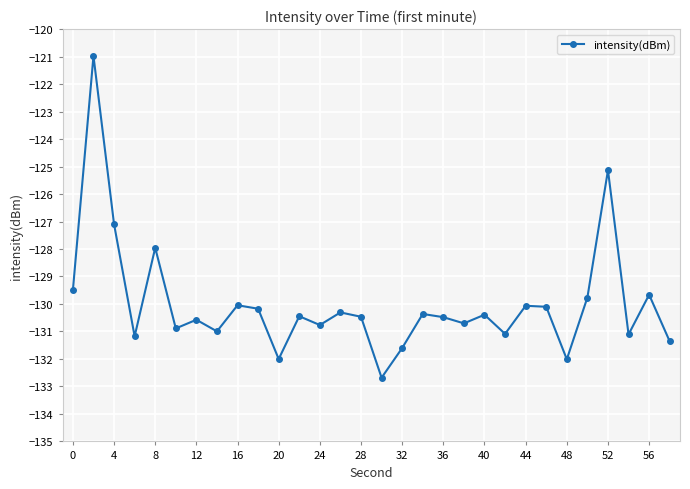

What is the greatest value displayed?

-121.0